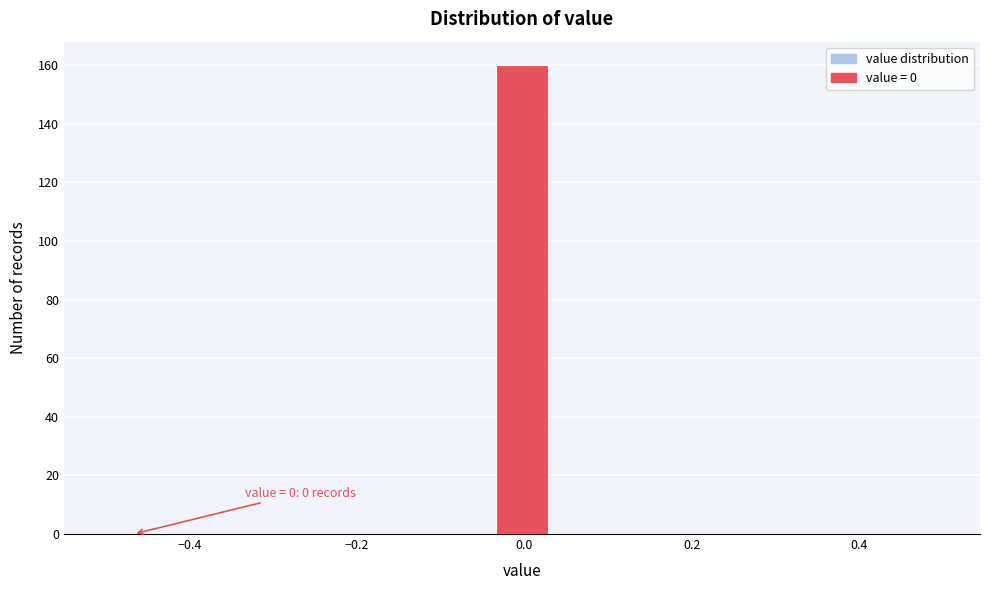

Around what value on the x-axis is the tallest bar? Give the approximate position of its centre, as read against the axis.

0.00